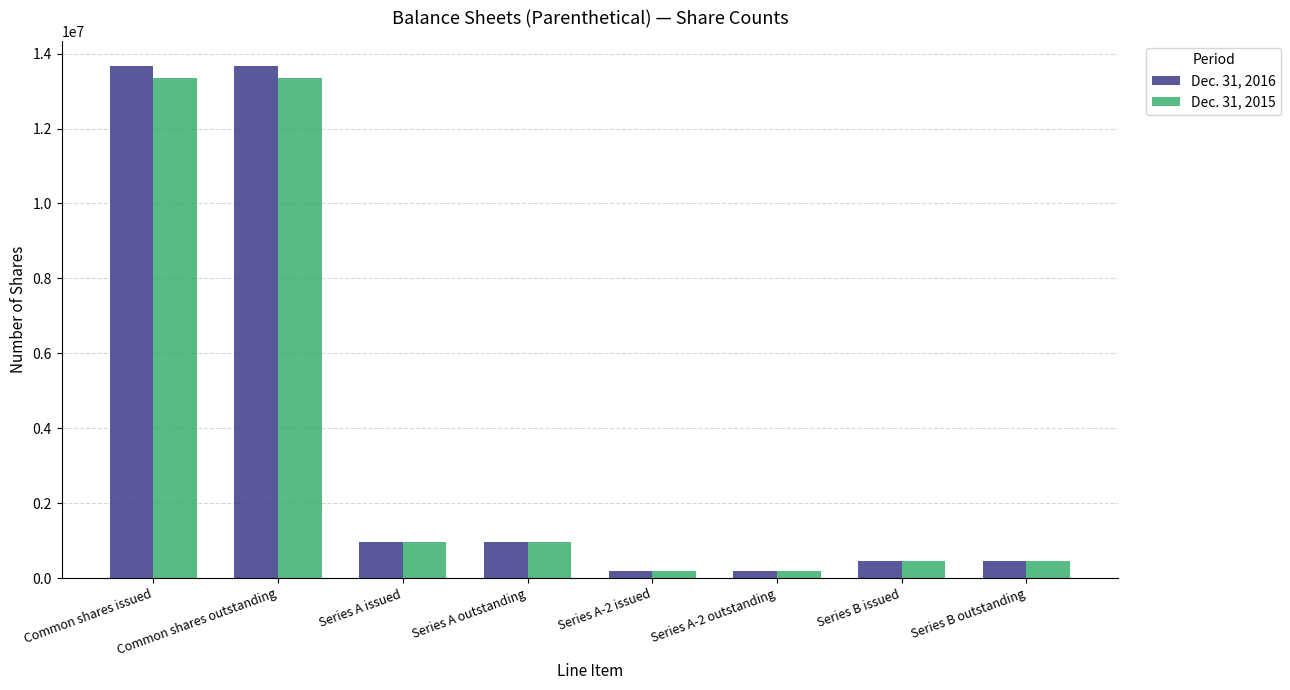

Reading left to right, extract all data points from this chart.

Dec. 31, 2016: 13656603	13656603	958033	958033	180000	180000	444530	444530
Dec. 31, 2015: 13356603	13356603	958033	958033	180000	180000	444530	444530